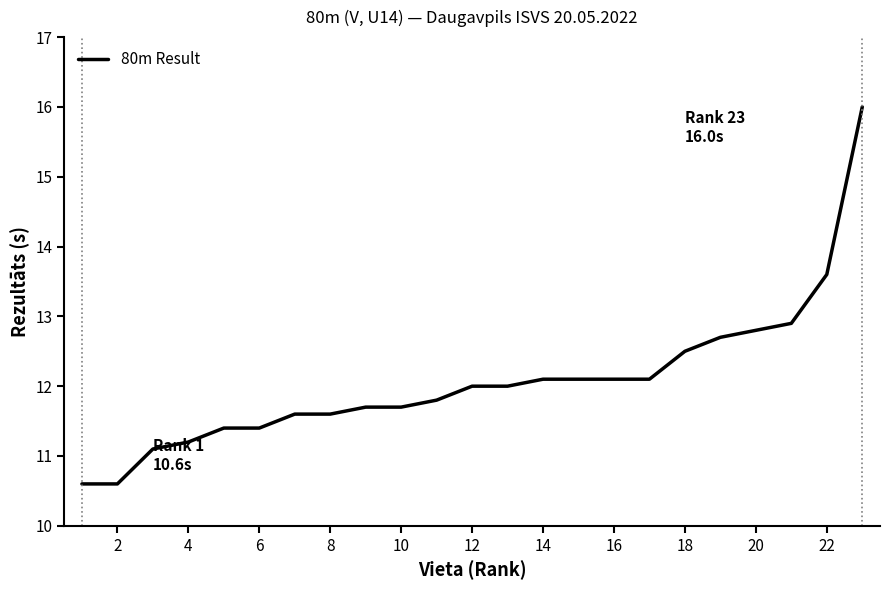

What is the minimum value shown in the chart?

10.6